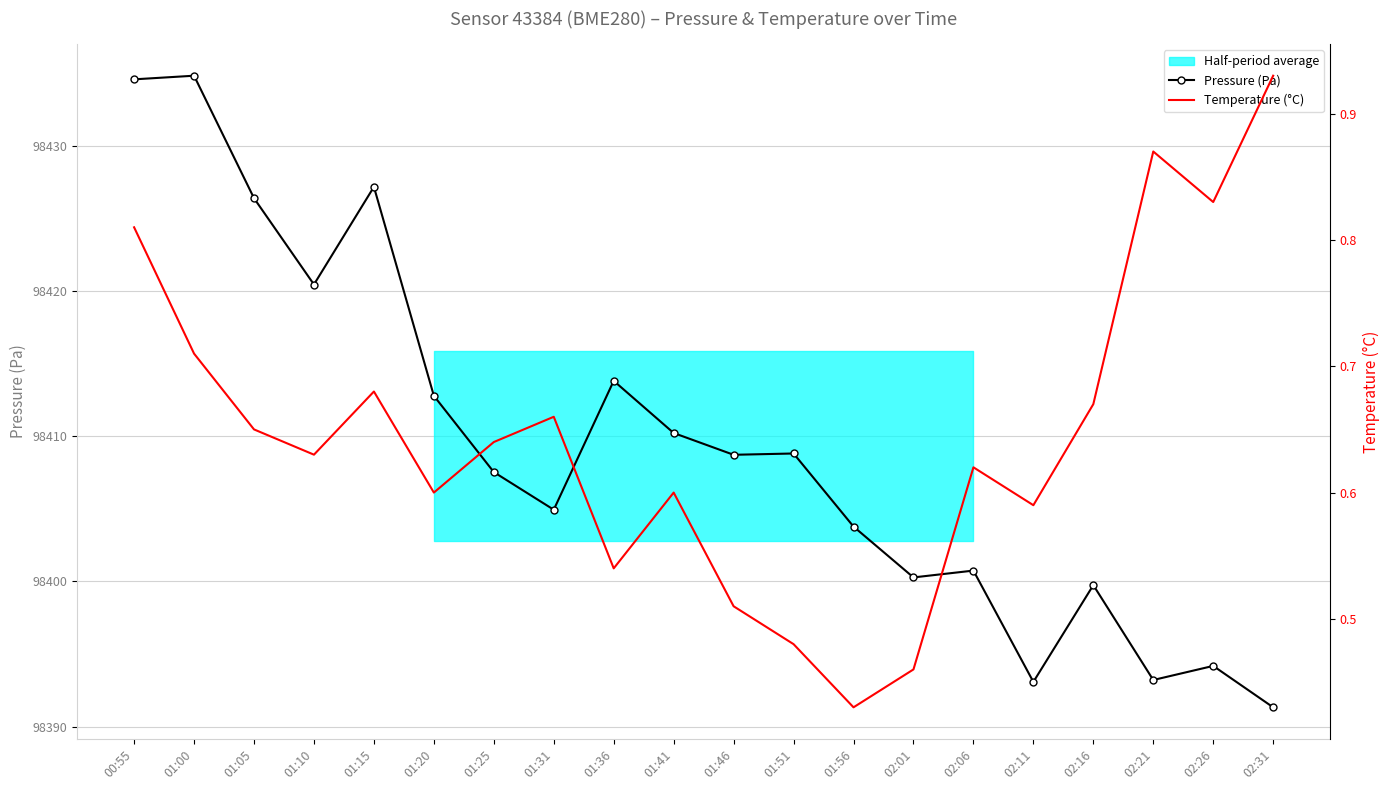

Where is the first local minimum for Pressure (Pa)?

01:10